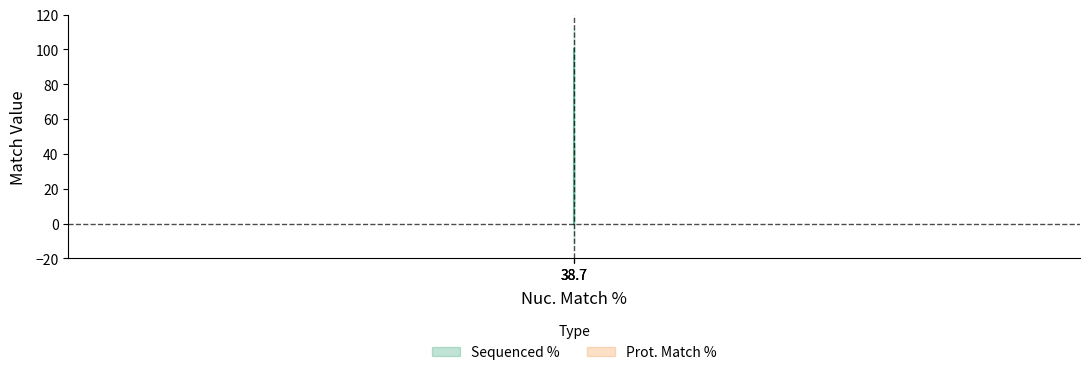

What is the value of the 1st point from the left?

100.0